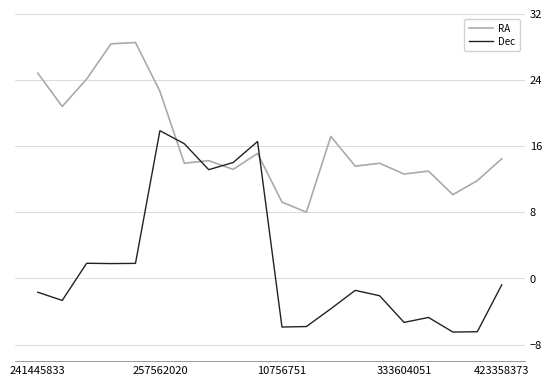

Rank the series by their maximum value, from highest to lowest.

RA, Dec